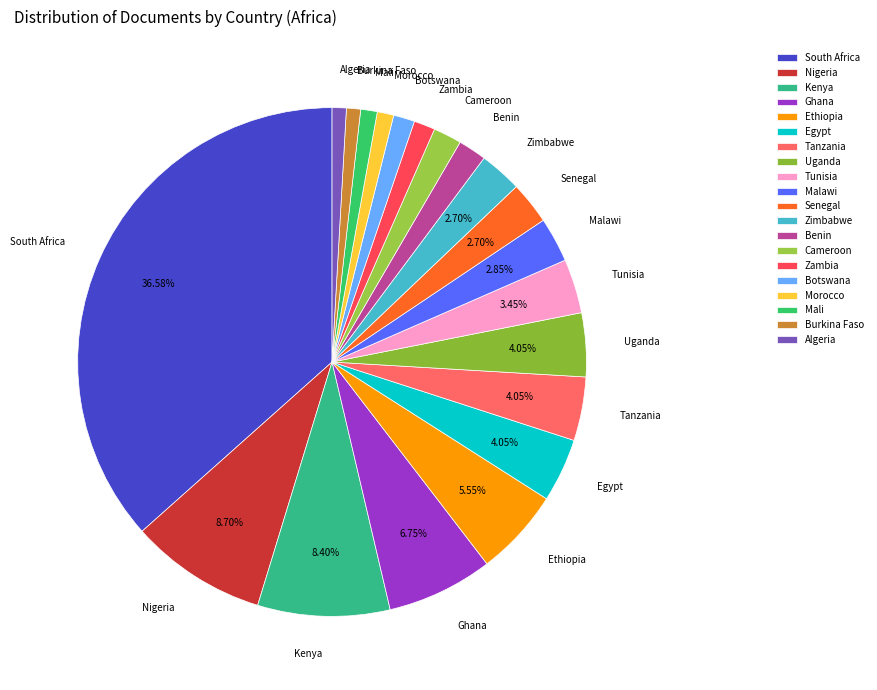

Approximately how many times larger is the value at Egypt compared to Algeria?

4.5